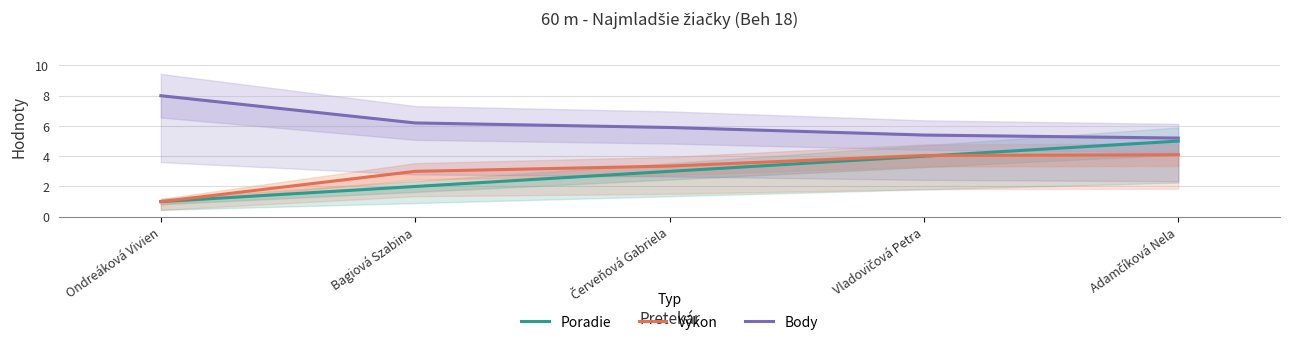

Is this an area chart (filled region under the line)?

No